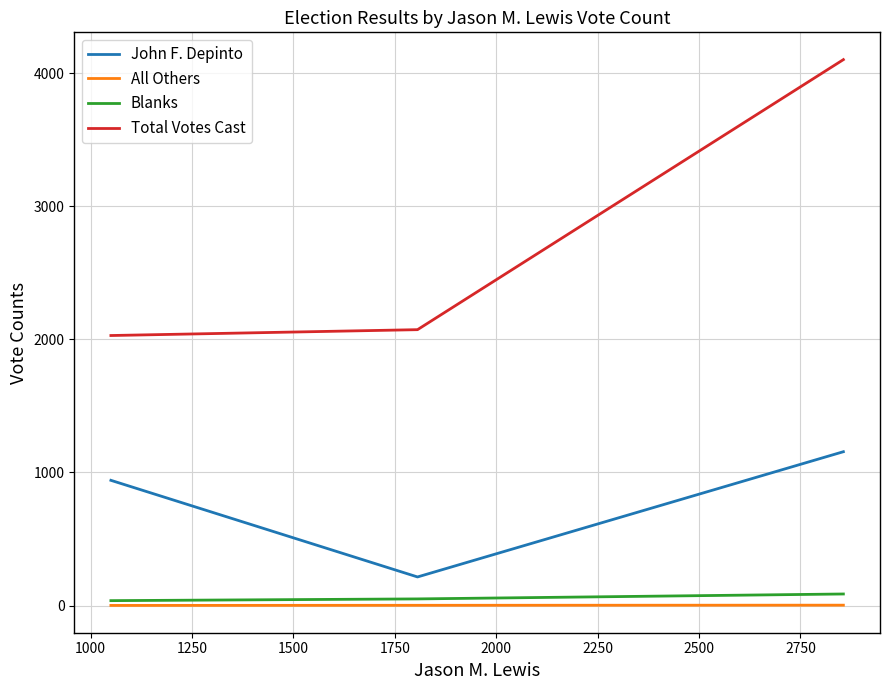

How many lines are shown in the chart?

4